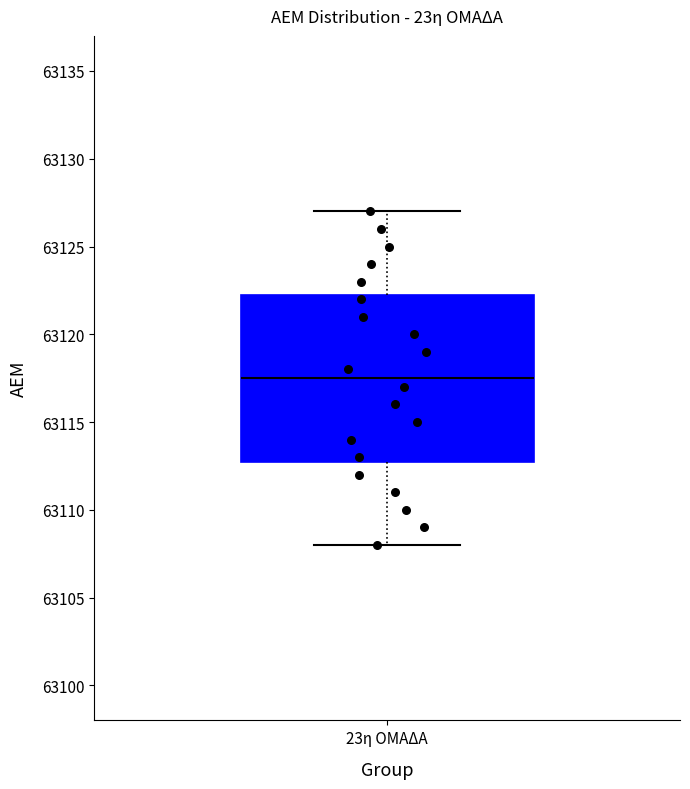

Read this box plot against the y-axis: the position of the median line, the range covered by the box, and the ends of both whiskers. The values are not printed on the chart, so give them approximately, as read against the axis.

median 63117.5, box 63113.0 to 63122.5, whiskers 63108.0 to 63127.0